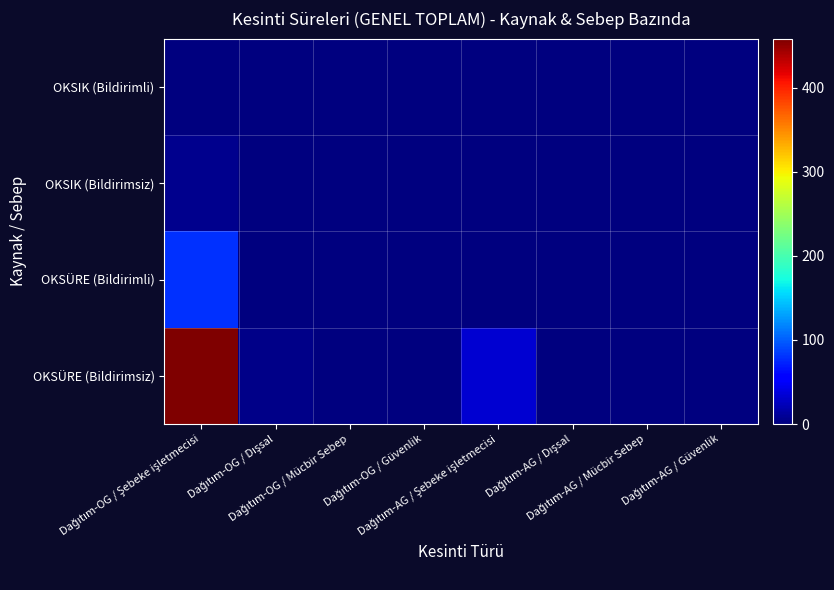

Reading left to right, extract all data points from this chart.

OKSÜRE (Bildirimsiz): Dağıtım-OG / Şebeke işletmecisi=458.1	Dağıtım-OG / Dışsal=5.1	Dağıtım-OG / Mücbir Sebep=0.0	Dağıtım-OG / Güvenlik=0.0	Dağıtım-AG / Şebeke işletmecisi=32.6	Dağıtım-AG / Dışsal=0.3	Dağıtım-AG / Mücbir Sebep=0.0	Dağıtım-AG / Güvenlik=0.0
OKSÜRE (Bildirimli): Dağıtım-OG / Şebeke işletmecisi=79.8	Dağıtım-OG / Dışsal=0.0	Dağıtım-OG / Mücbir Sebep=0.0	Dağıtım-OG / Güvenlik=0.0	Dağıtım-AG / Şebeke işletmecisi=0.5	Dağıtım-AG / Dışsal=0.0	Dağıtım-AG / Mücbir Sebep=0.0	Dağıtım-AG / Güvenlik=0.0
OKSIK (Bildirimsiz): Dağıtım-OG / Şebeke işletmecisi=6.4	Dağıtım-OG / Dışsal=0.1	Dağıtım-OG / Mücbir Sebep=0.0	Dağıtım-OG / Güvenlik=0.0	Dağıtım-AG / Şebeke işletmecisi=0.2	Dağıtım-AG / Dışsal=0.0	Dağıtım-AG / Mücbir Sebep=0.0	Dağıtım-AG / Güvenlik=0.0
OKSIK (Bildirimli): Dağıtım-OG / Şebeke işletmecisi=0.2	Dağıtım-OG / Dışsal=0.0	Dağıtım-OG / Mücbir Sebep=0.0	Dağıtım-OG / Güvenlik=0.0	Dağıtım-AG / Şebeke işletmecisi=0.0	Dağıtım-AG / Dışsal=0.0	Dağıtım-AG / Mücbir Sebep=0.0	Dağıtım-AG / Güvenlik=0.0